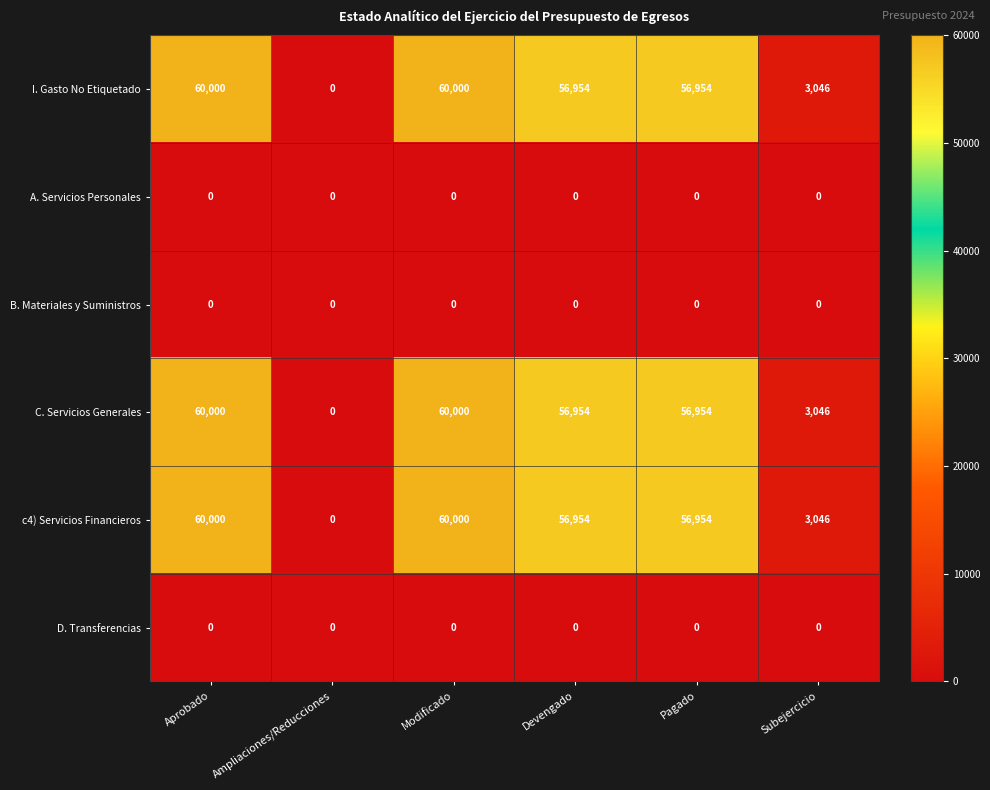

What is the maximum value for c4) Servicios Financieros?

60000